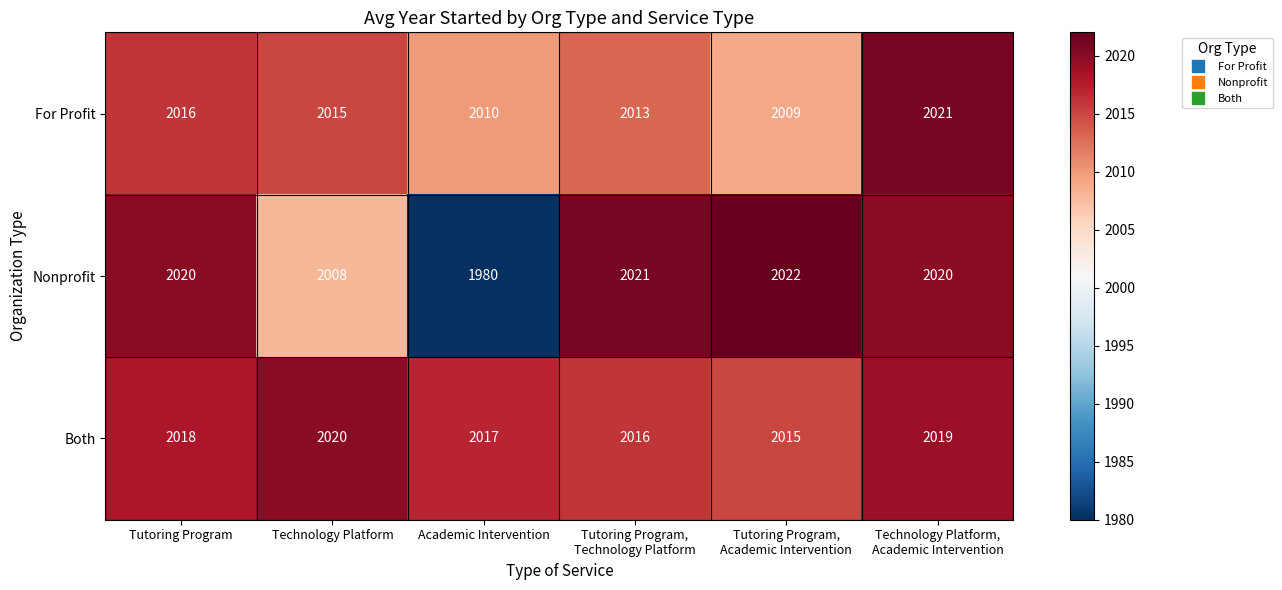

What is the difference between the highest and lowest values at Academic Intervention?

37